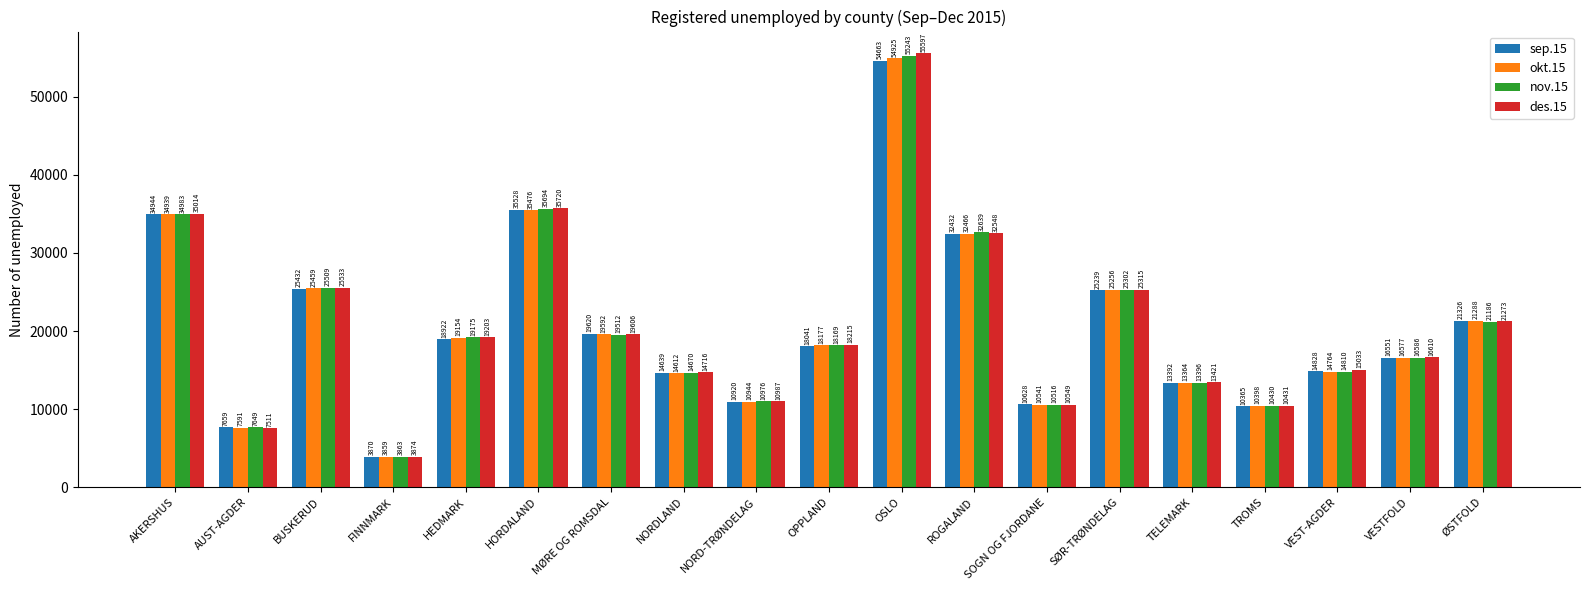

List the series in order of their peak value, lowest first.

sep.15, okt.15, nov.15, des.15